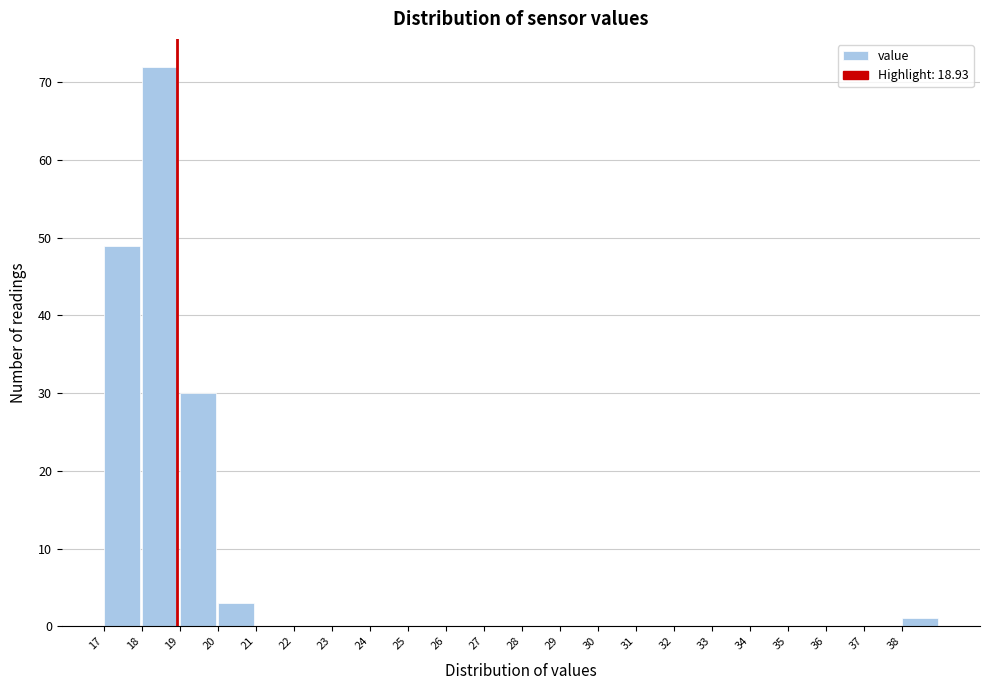

How tall is the bar that spans 38 to 39 on the x-axis? The values are not printed on the chart, so give them approximately, as read against the axis.

1